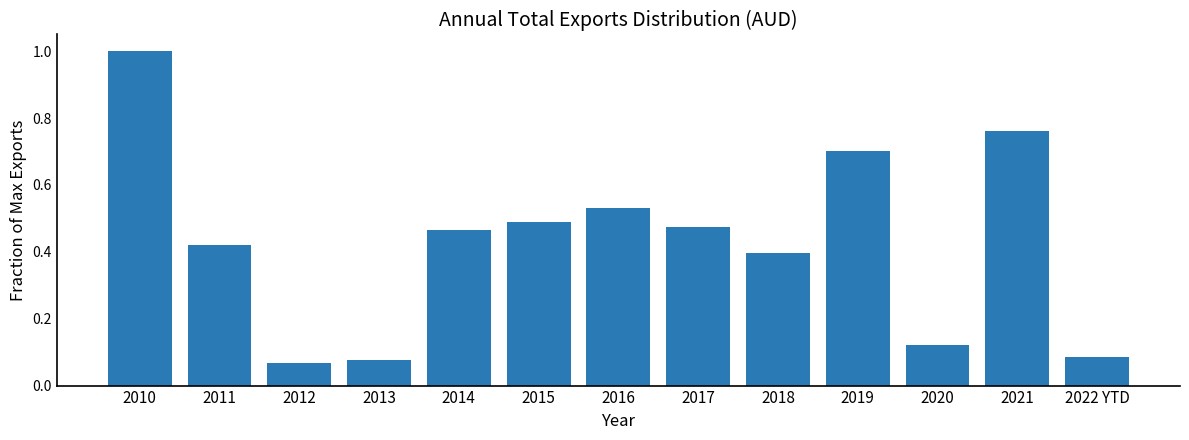

True or false: the data shows 0.0 at 2012.

False